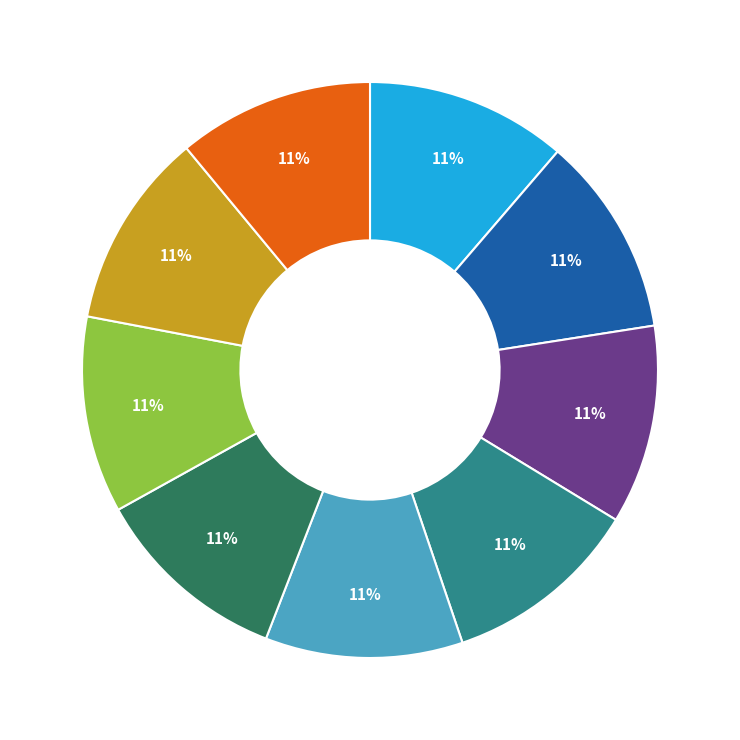

Is there any slice that represents more than half of the pie?

No